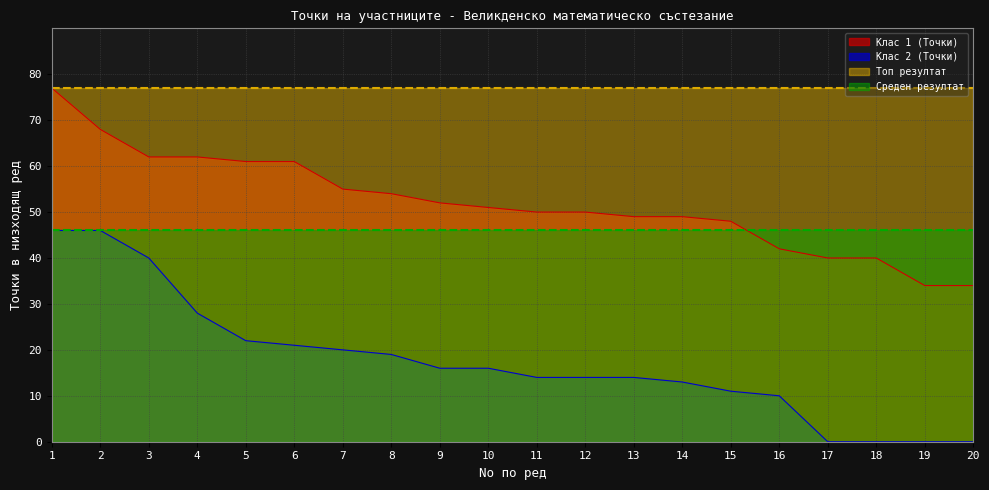

How many values in the Клас 1 (Точки) series are below 51?

10